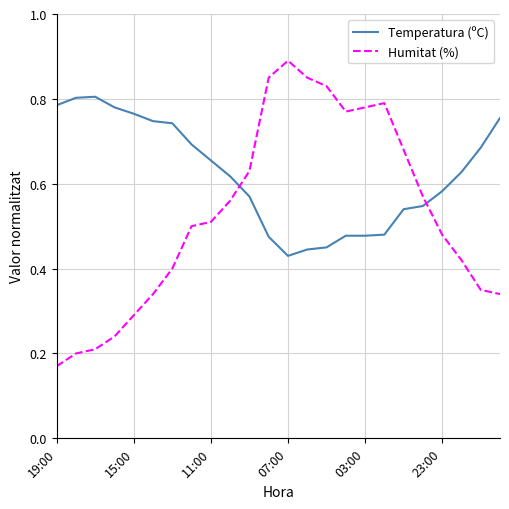

True or false: Temperatura (ºC) and Humitat (%) cross at least once.

True